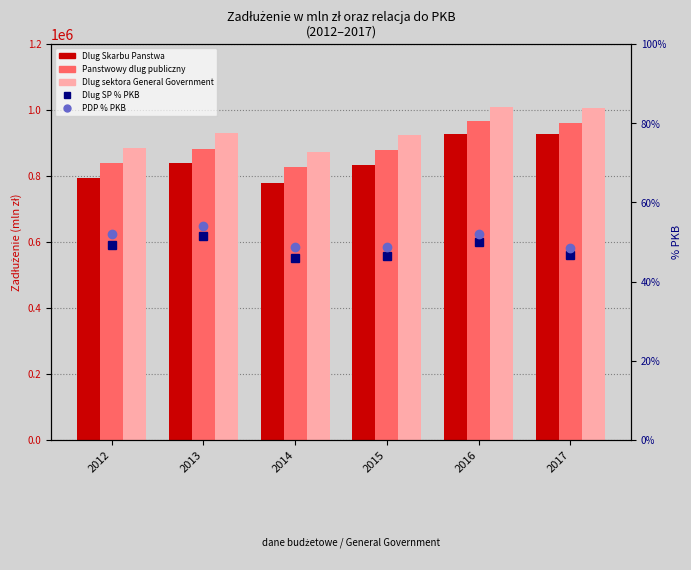

What is the value of the Dlug Skarbu Panstwa (mln zl) bar at the 2nd from the left?

838025.4